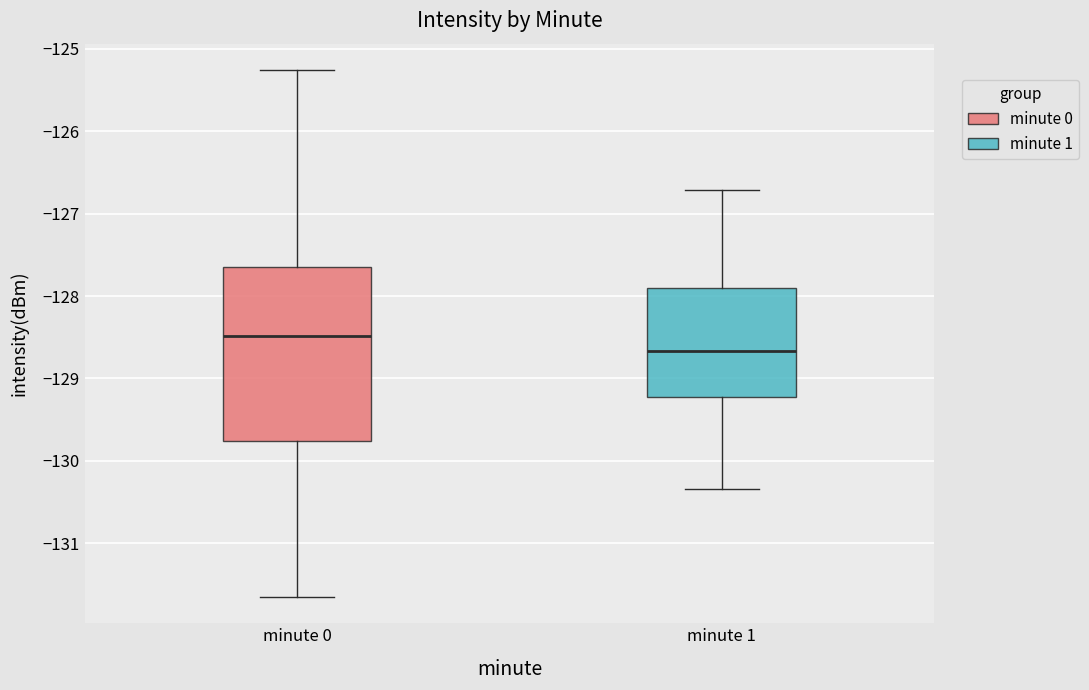

Which box has the highest median line?

minute 0